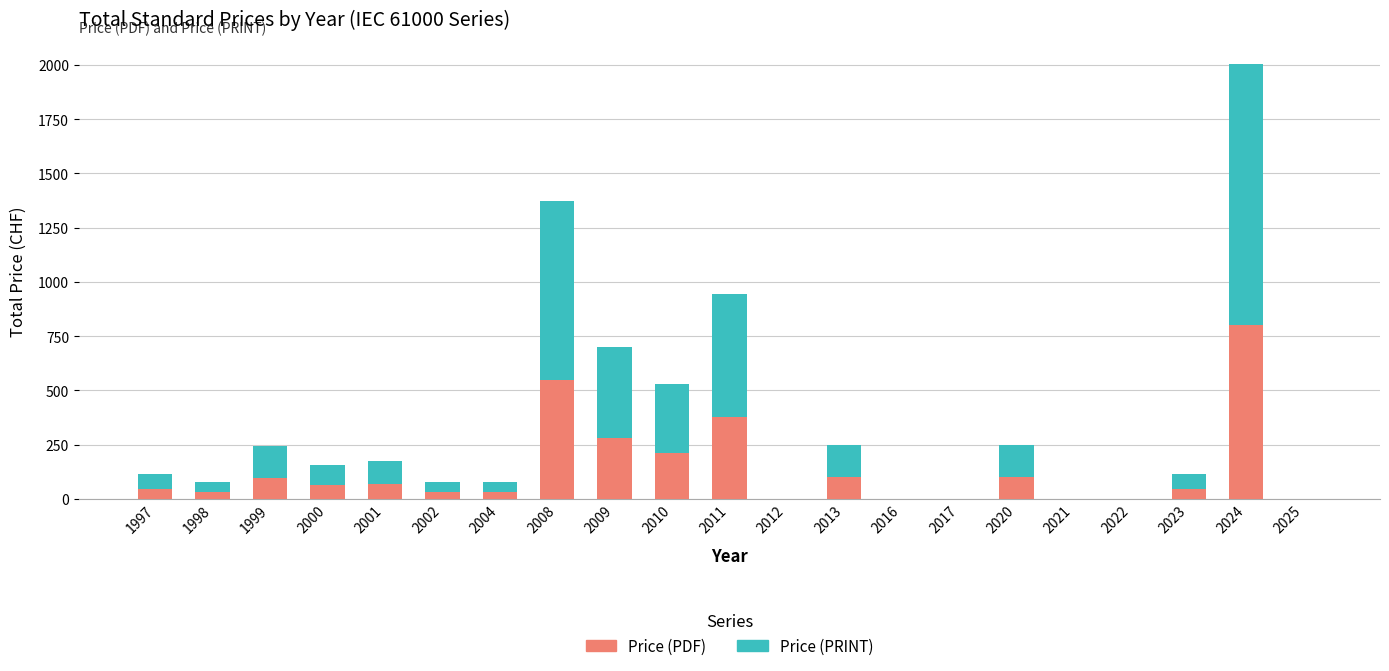

What is the difference between the Price (PDF) values at 2025 and 2001?

70